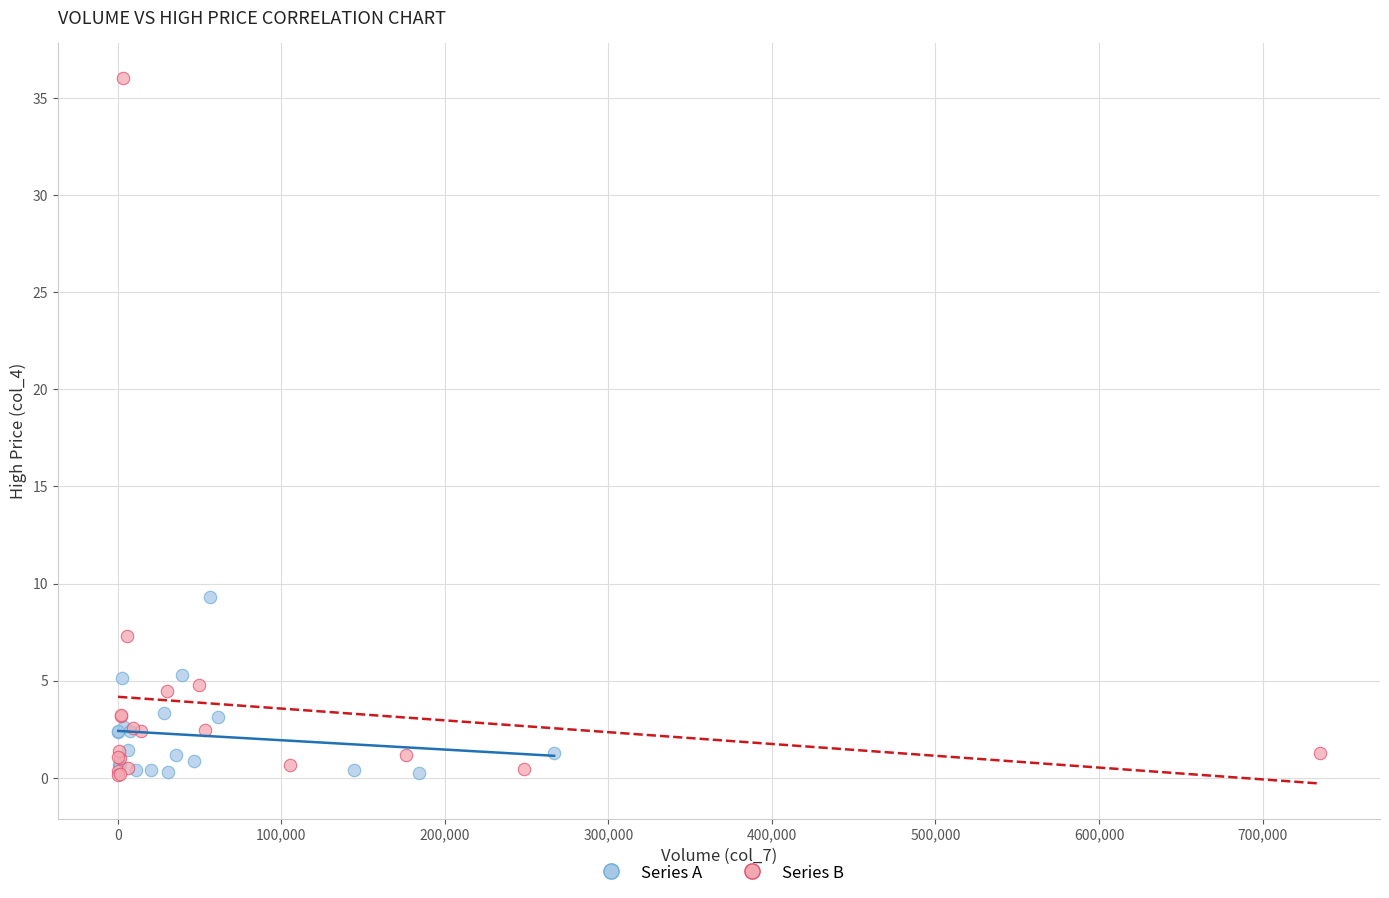

What are all the series names shown in the legend?

Series A, Series B